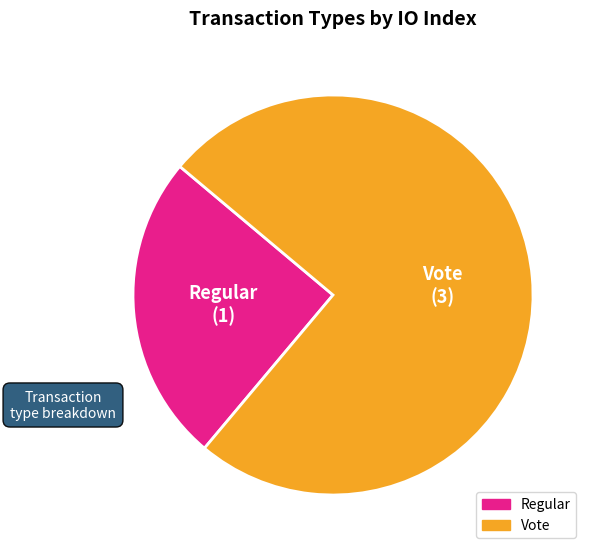

Is it true that Regular is 16% of the pie?

False